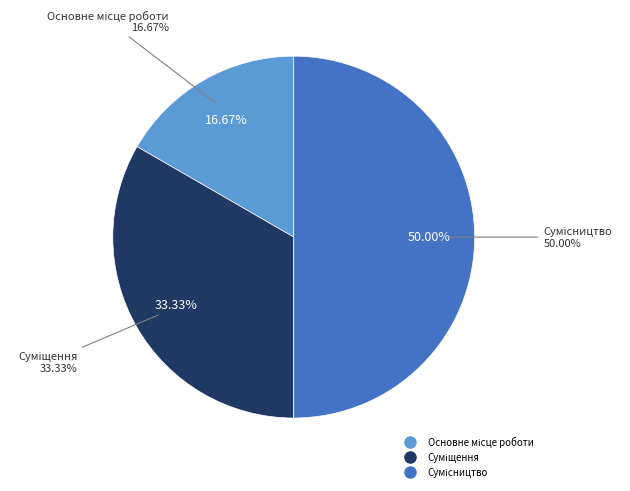

To the nearest percent, what is the combined percentage of Сумісництво and Суміщення?

83%